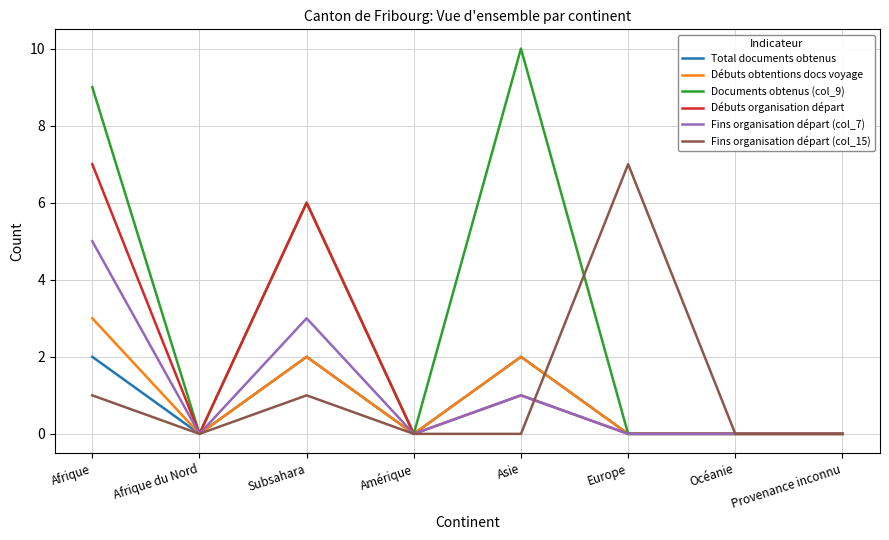

Does the chart have visible grid lines?

Yes